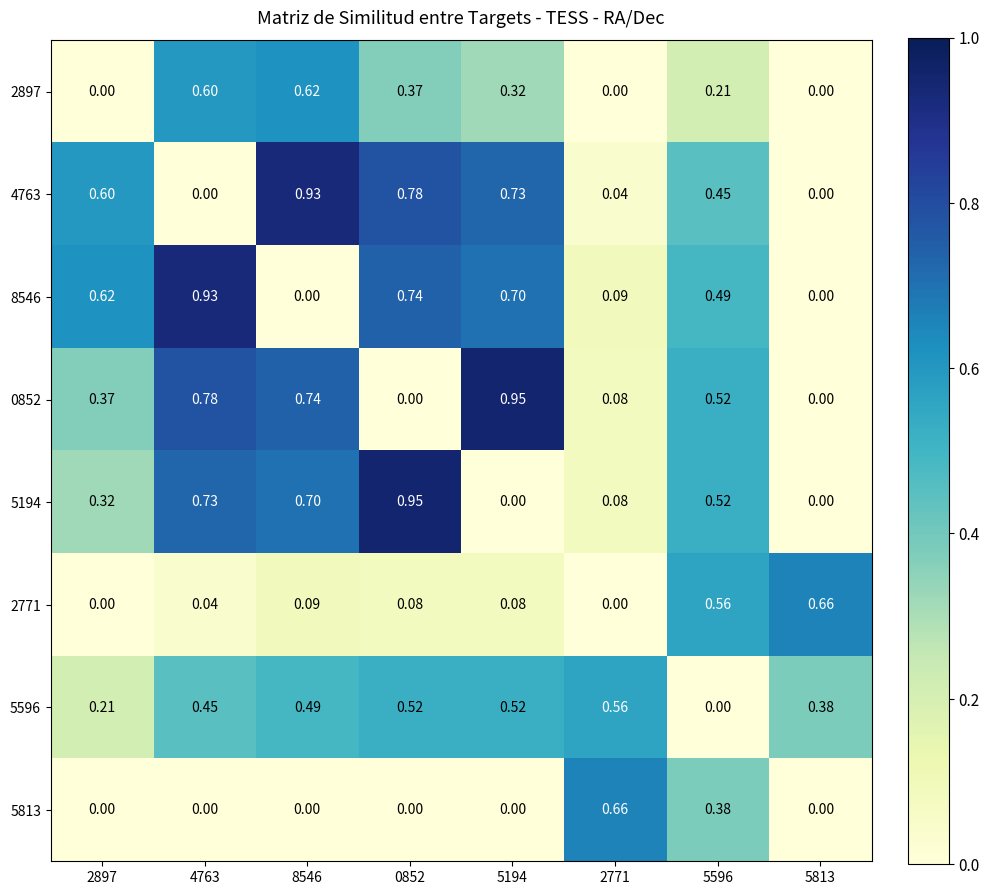

Is the value of 0852 at 4763 greater than the value of 2897 at 2771?

Yes